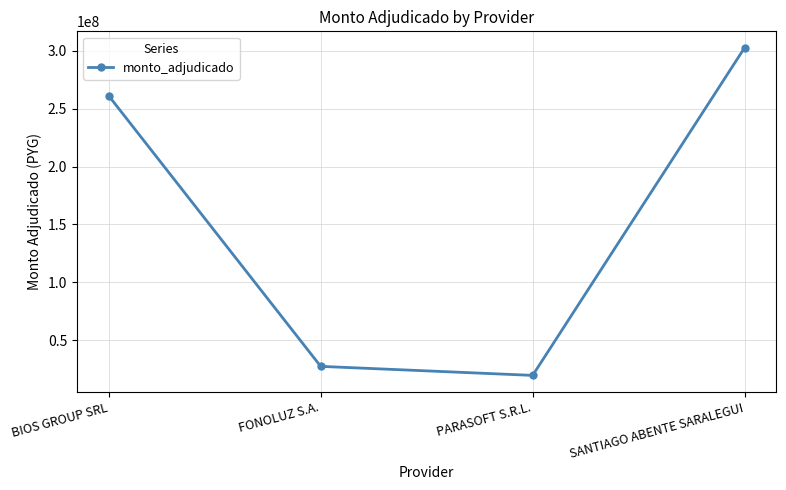

What is the label of the 4th point from the right?

BIOS GROUP SRL